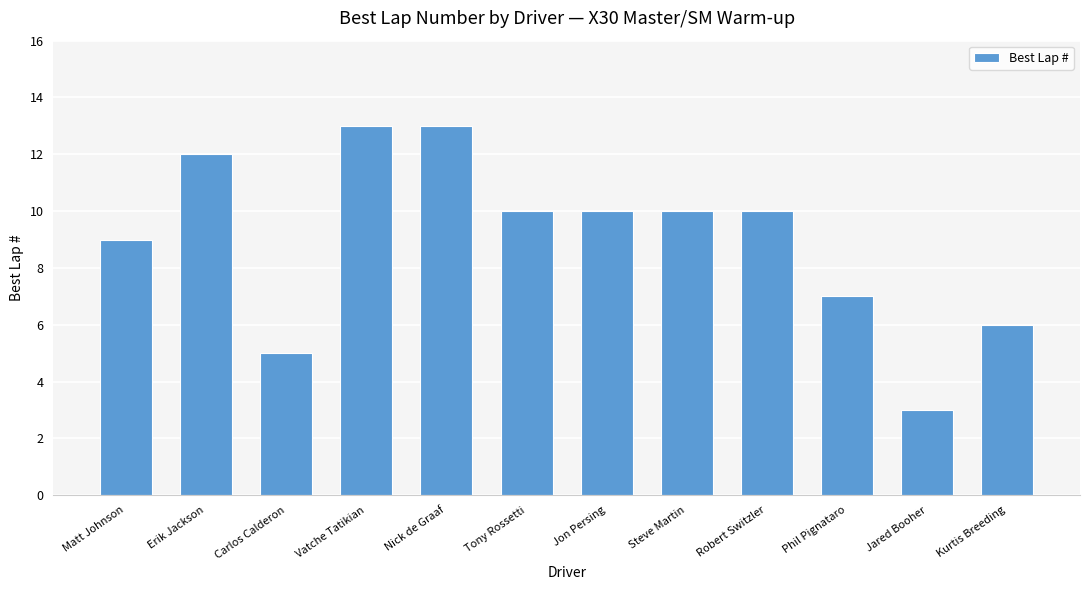

What is the label of the 1st bar from the right?

Kurtis Breeding